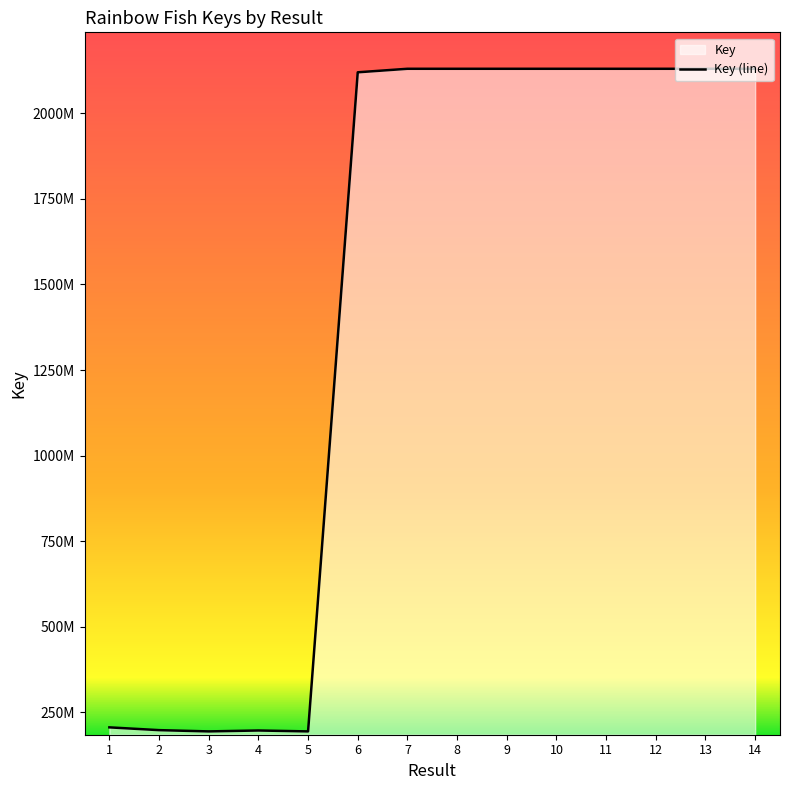

Reading left to right, list all the values displayed in this chart.

1=205619246	2=197523386	3=193804037	4=196490035	5=193804530	6=2120132782	7=2130401153	8=2130400769	9=2130400712	10=2130398592	11=2130390832	12=2130383562	13=2130401281	14=2130394732